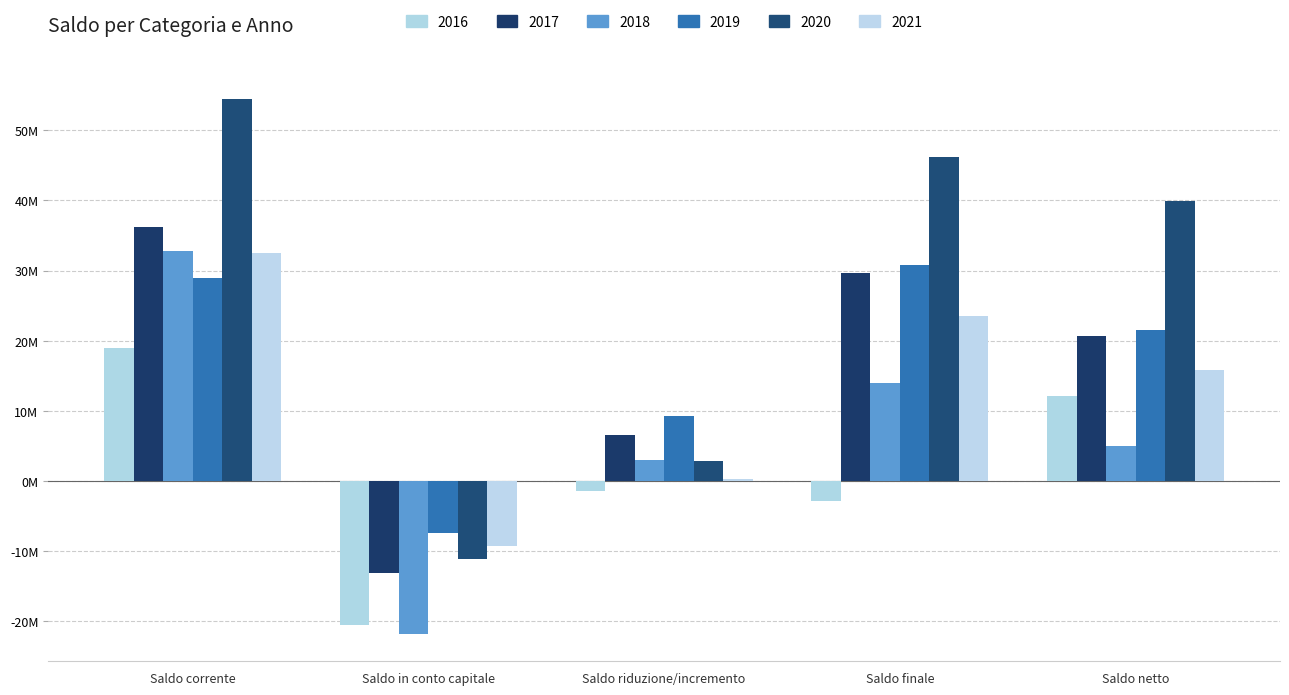

Are the bars horizontal?

No